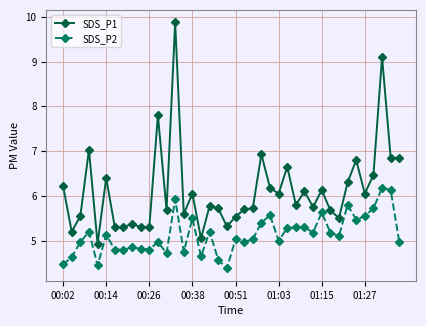

True or false: SDS_P1 has more than 0 points higher than both neighbors.

True